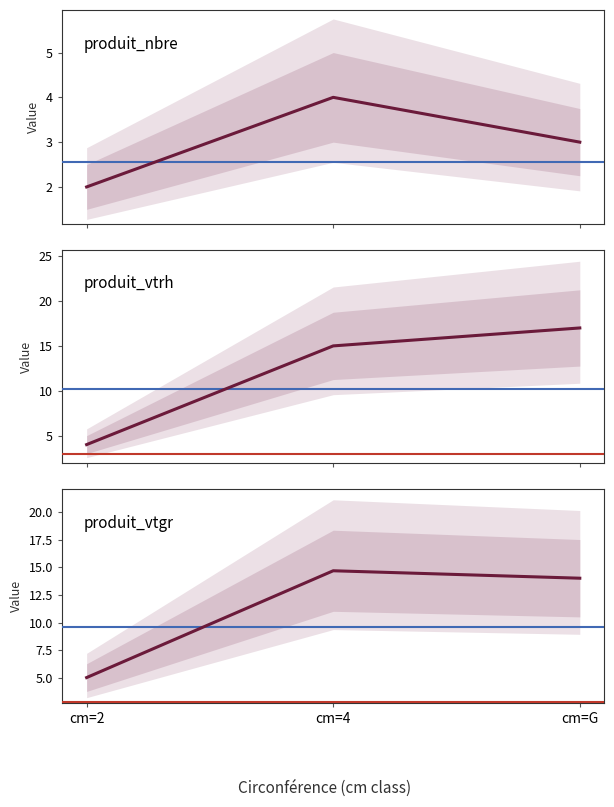

What is the difference between the second highest and minimum values in the produit_nbre series?

1.0